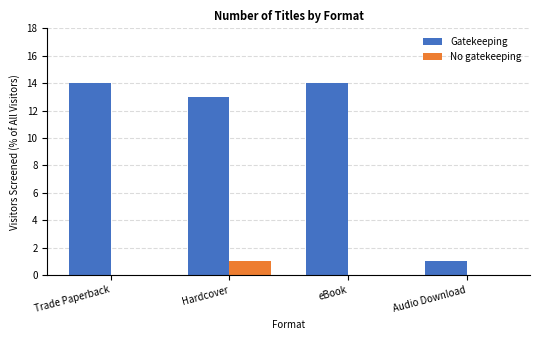

What is the sum of the Gatekeeping values at Hardcover and Audio Download?

14